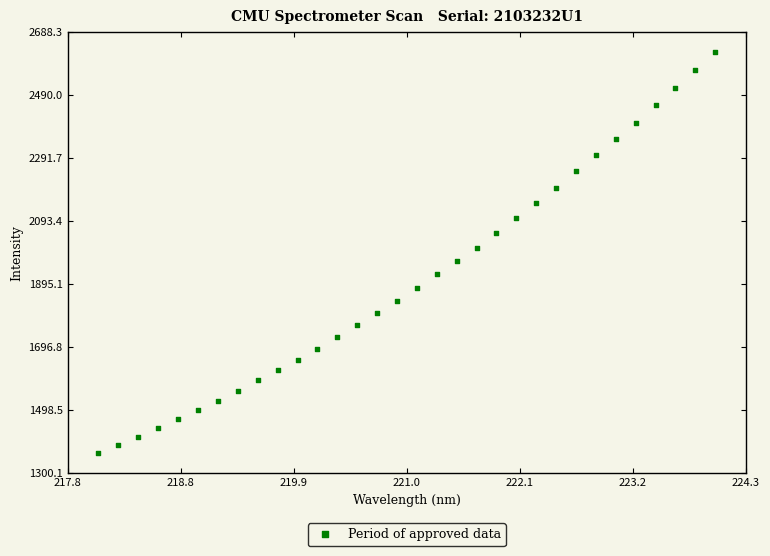

What is the range of Y values (max minus min)?

1262.0